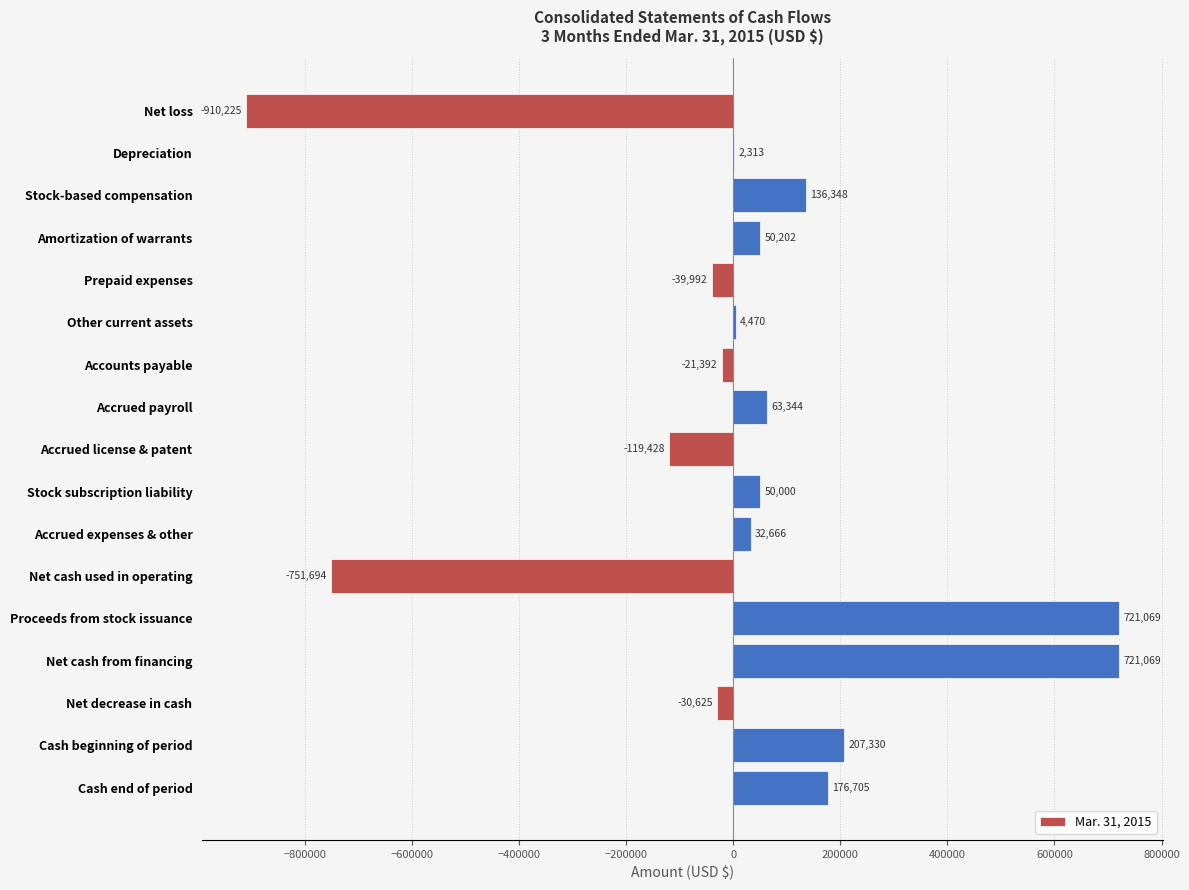

How many values are above zero?

11